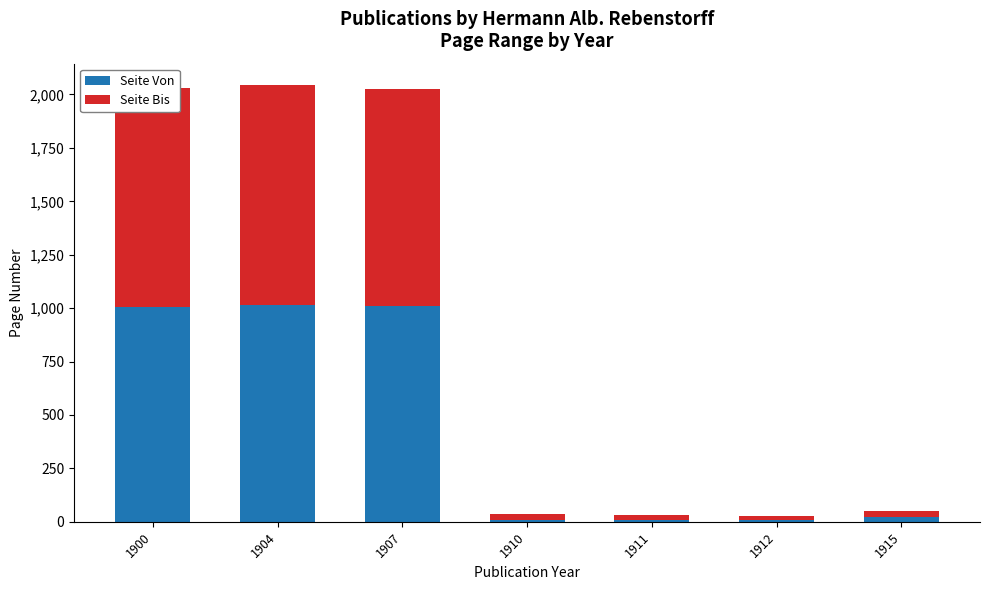

Which label corresponds to the smallest value in the chart?

1912